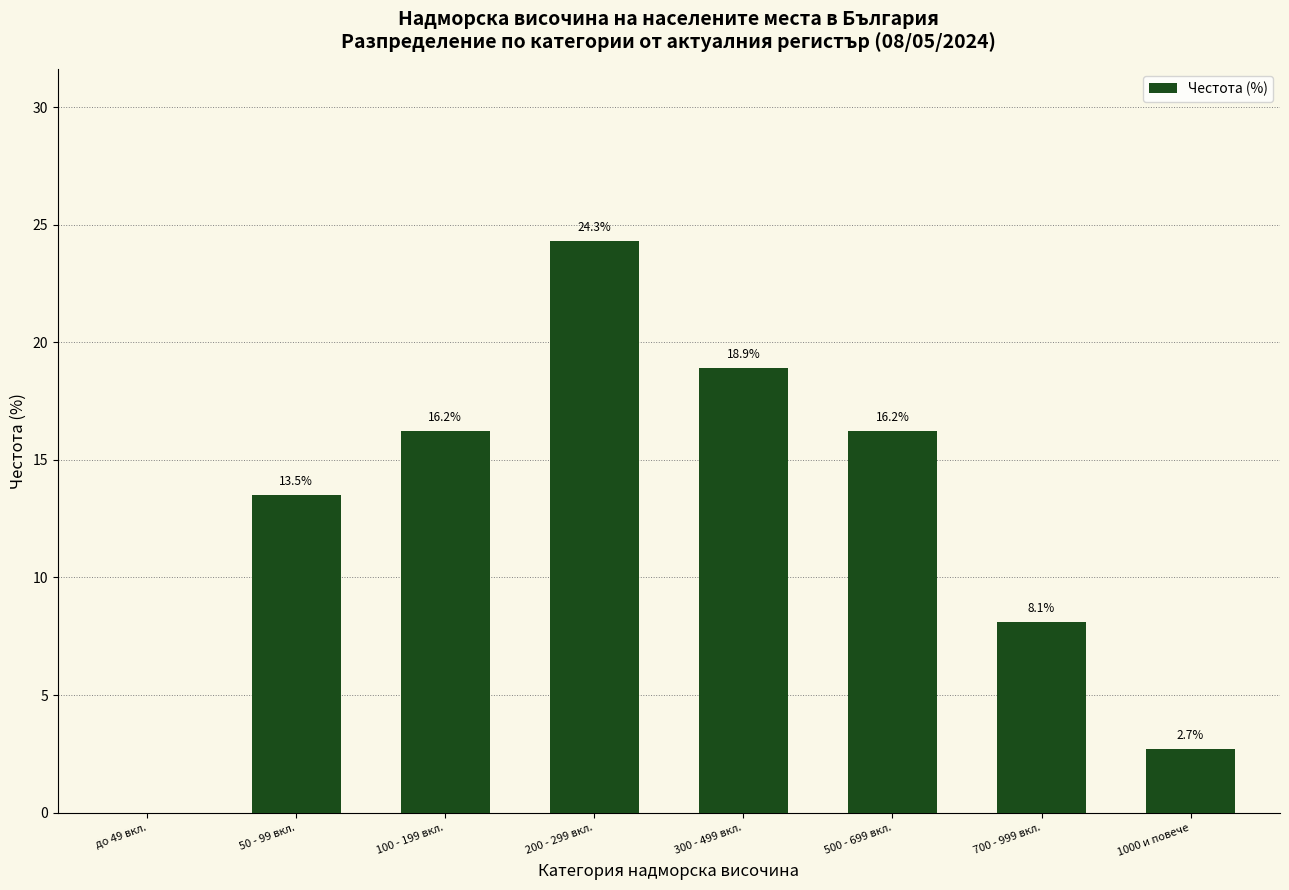

Reading left to right, transcribe all the data shown in this chart.

до 49 вкл.=0.0	50 - 99 вкл.=13.5	100 - 199 вкл.=16.2	200 - 299 вкл.=24.3	300 - 499 вкл.=18.9	500 - 699 вкл.=16.2	700 - 999 вкл.=8.1	1000 и повече=2.7